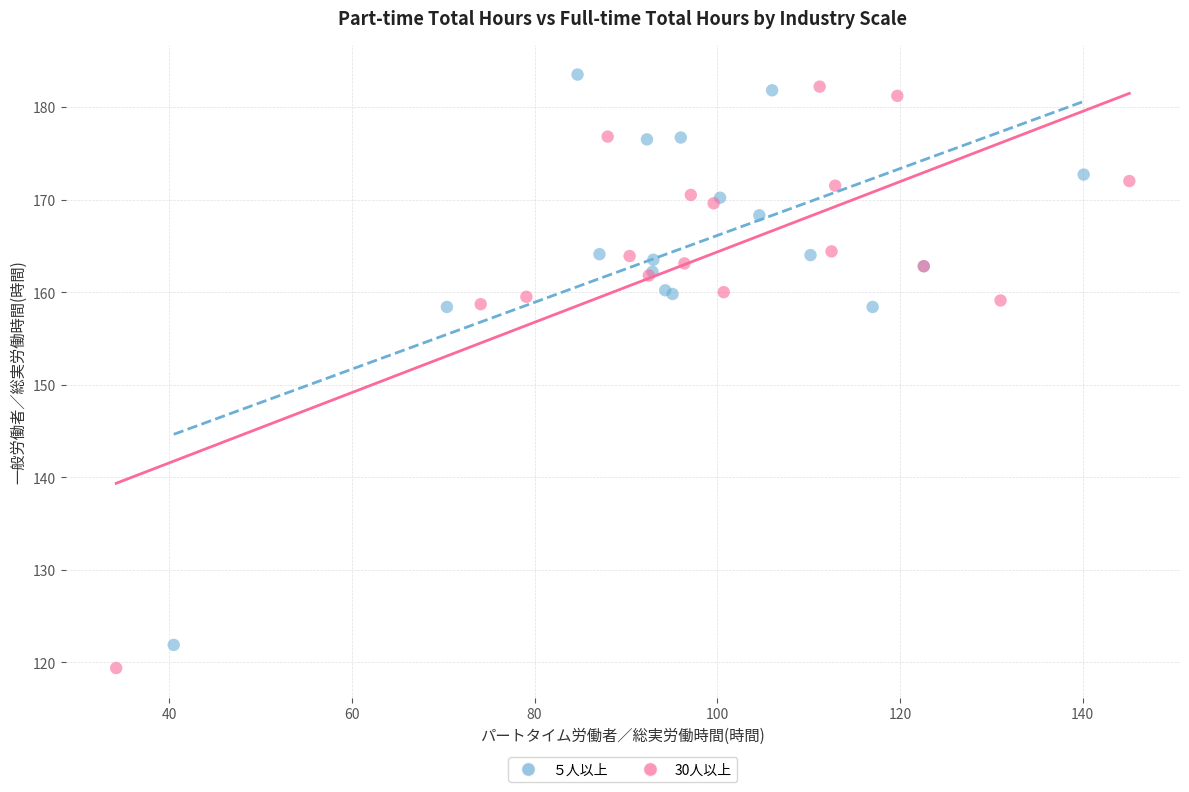

Which series has the widest spread of Y values?

30人以上